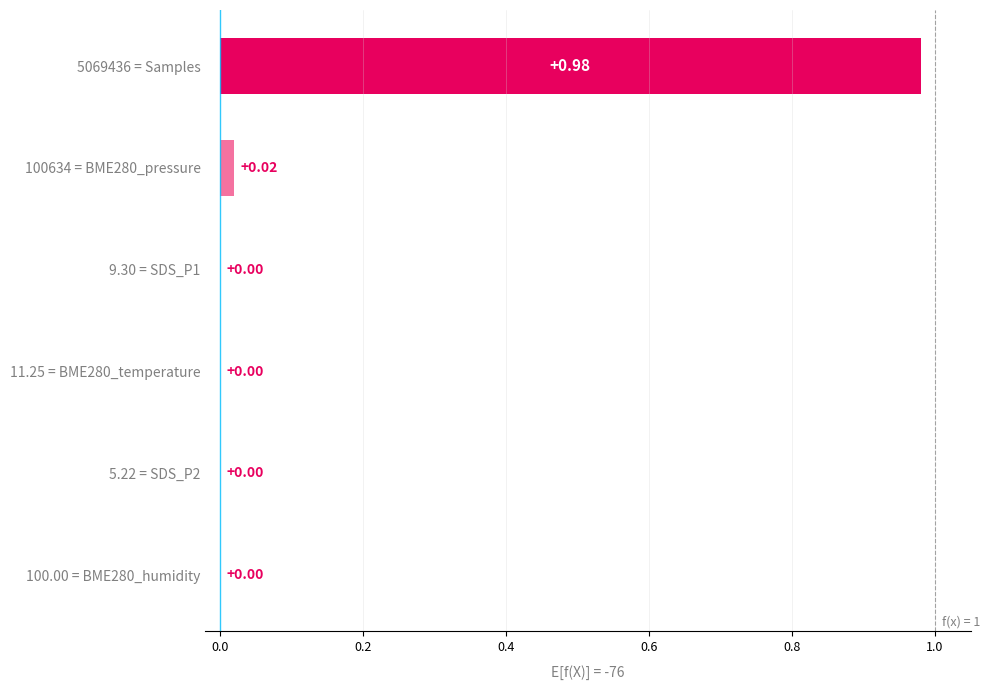

What is the change in value from 5069436 = Samples to 100634 = BME280_pressure?

-1.0